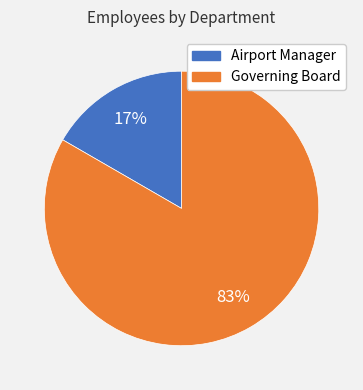

How many slices are in this pie chart?

2